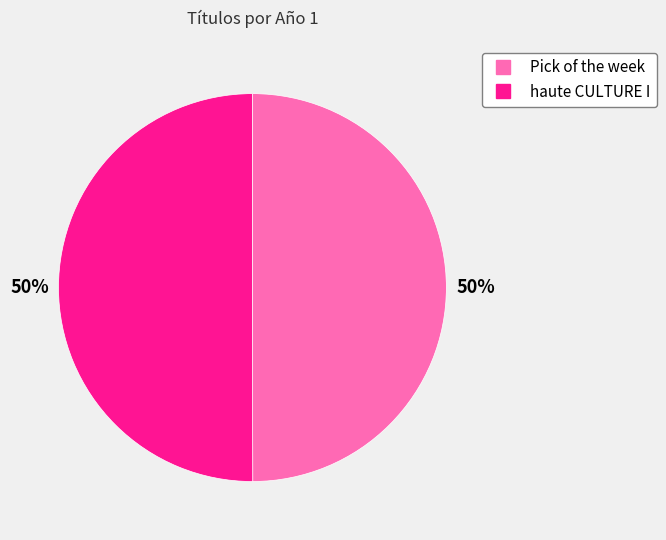

Combined, do Pick of the week and haute CULTURE I account for over 50%?

Yes